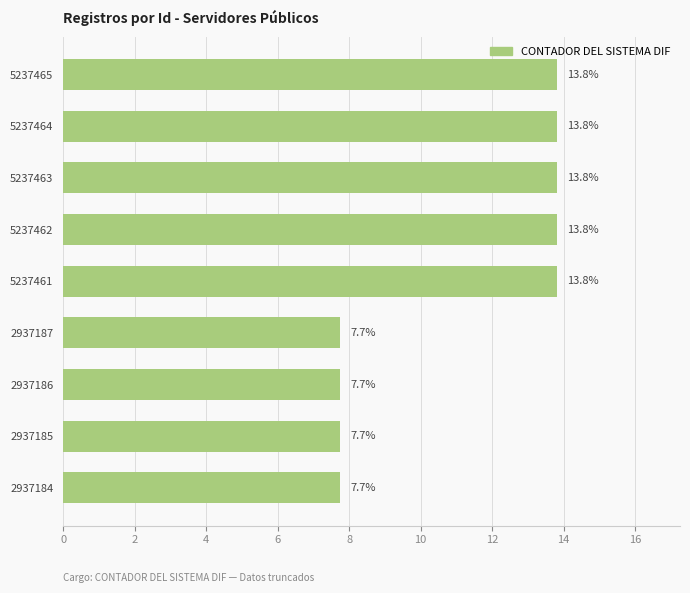

Is it true that the value at 5237463 is 13.8?

True